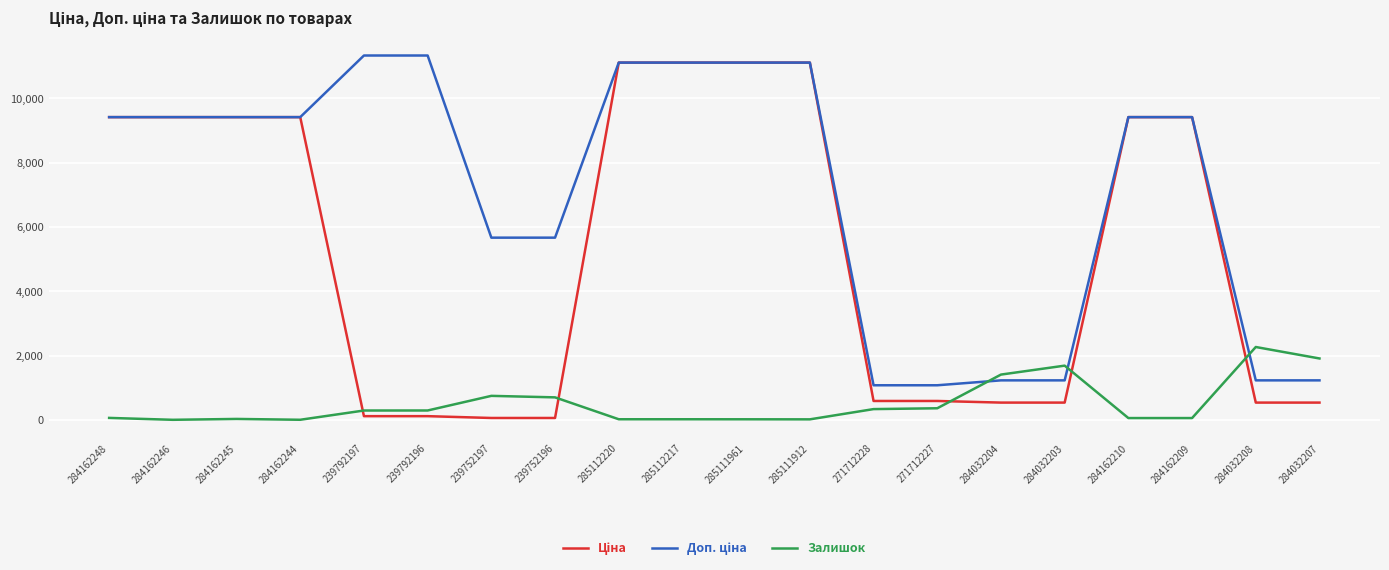

Is it true that Залишок equals 1908.0 at 284032207?

True